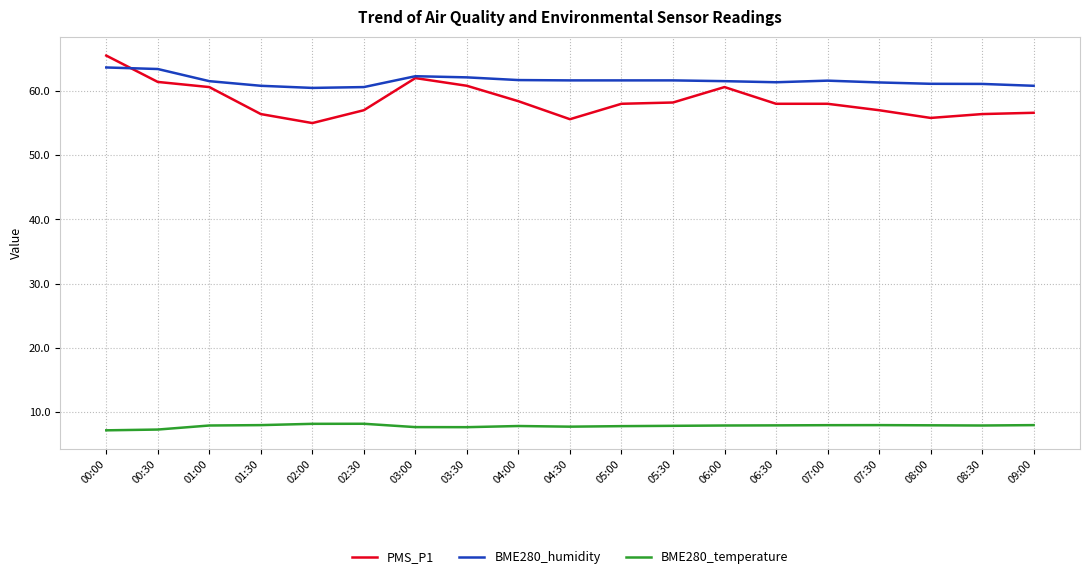

The value of BME280_humidity at 09:00 is 60.8. True or false?

True